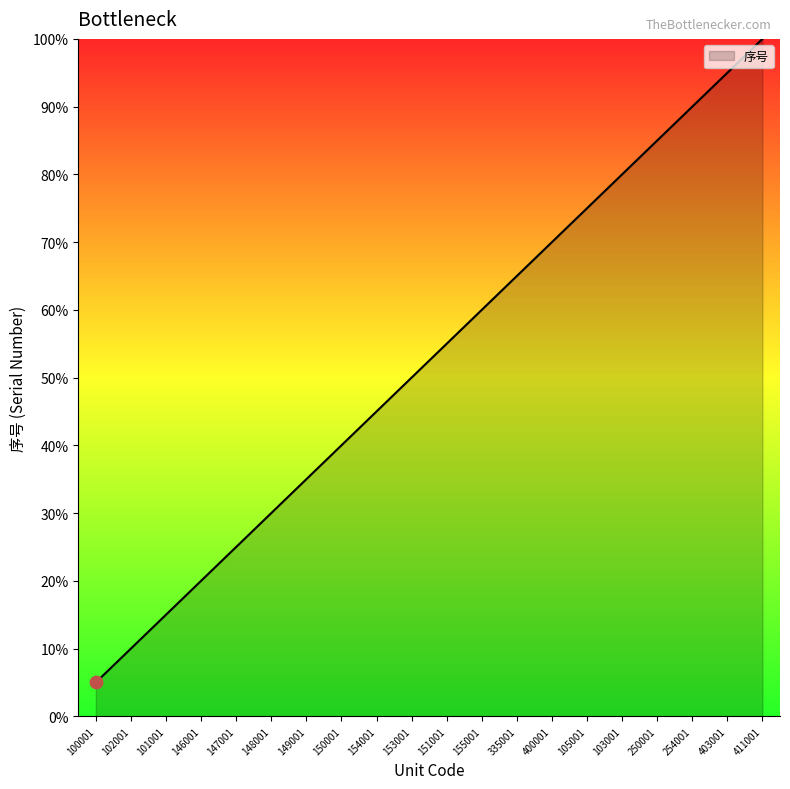

What is the change in value from 153001 to 155001?

+10.0